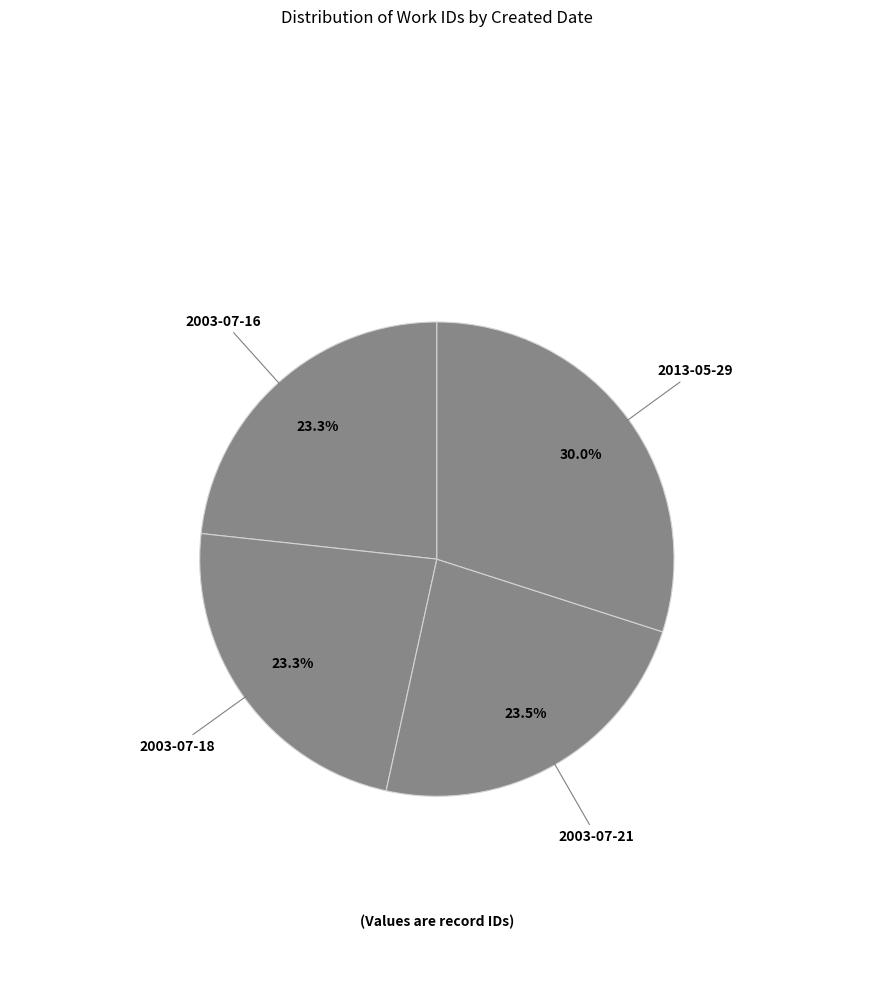

How many segments does this pie chart have?

4